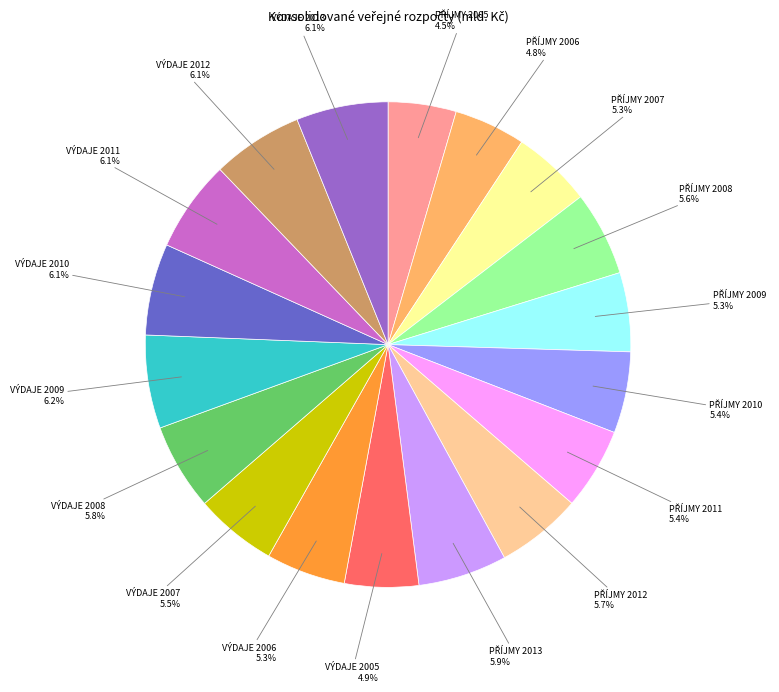

How many slices are in this pie chart?

18